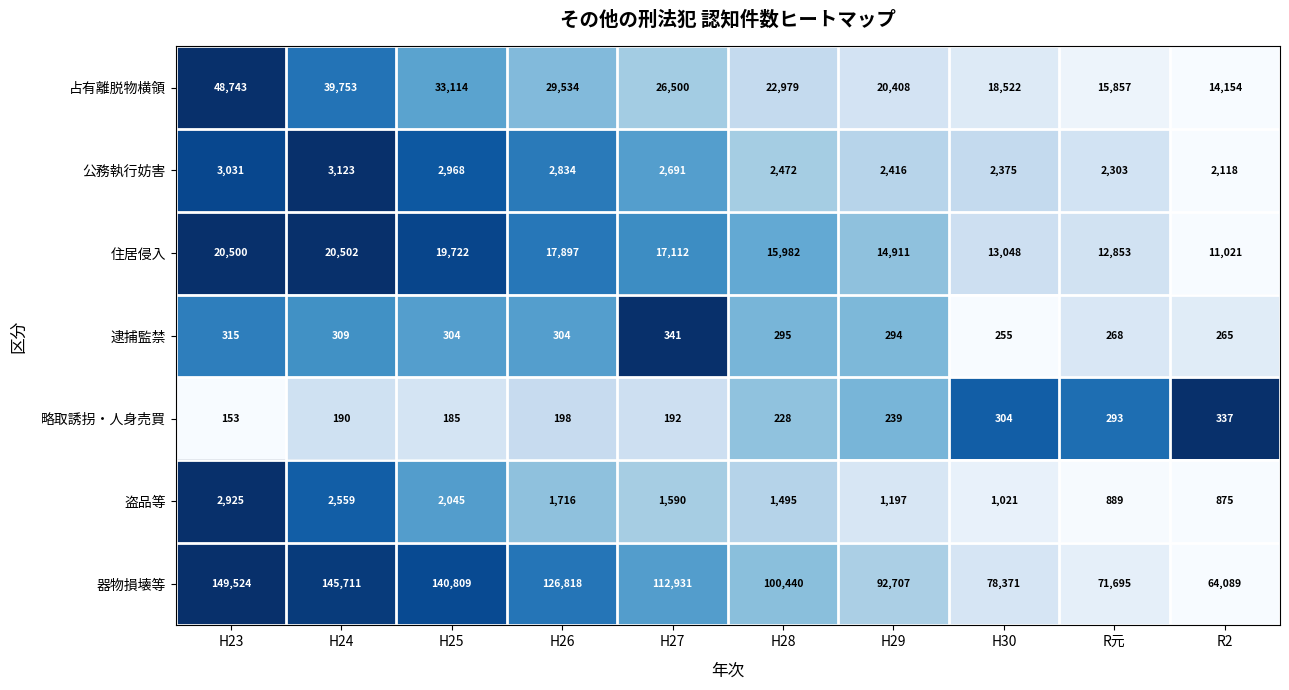

How many data points does each series have?

10